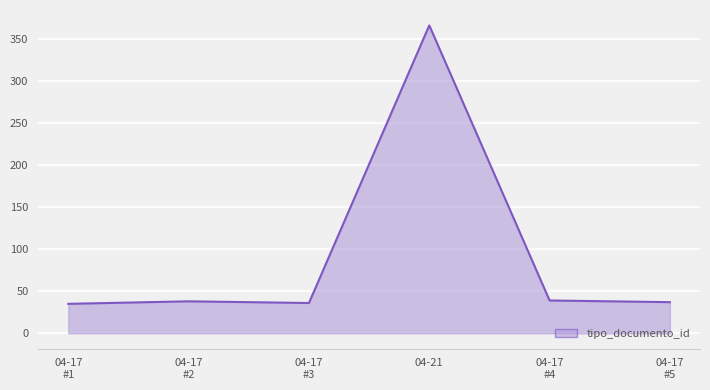

True or false: the data has more than 0 interior local peaks.

True